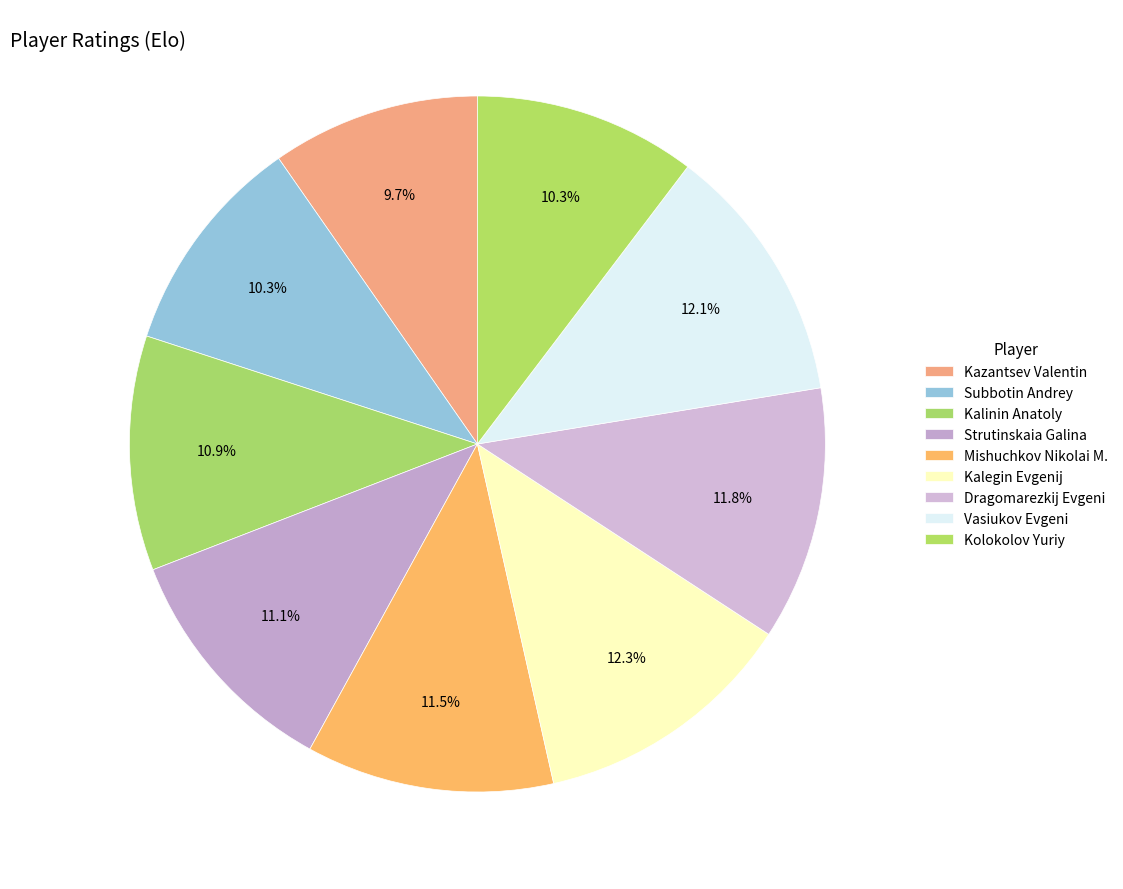

Count the number of slices in the pie.

9